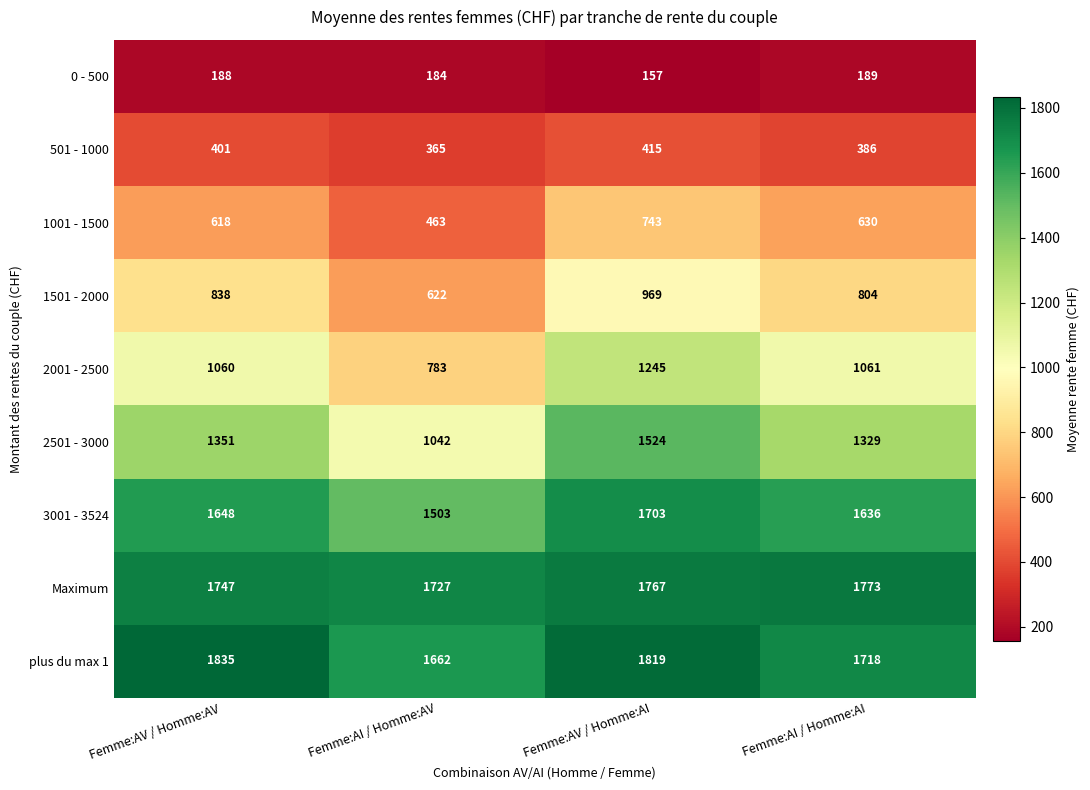

True or false: 0 - 500 has a value of 252 at Femme:AI / Homme:AV.

False